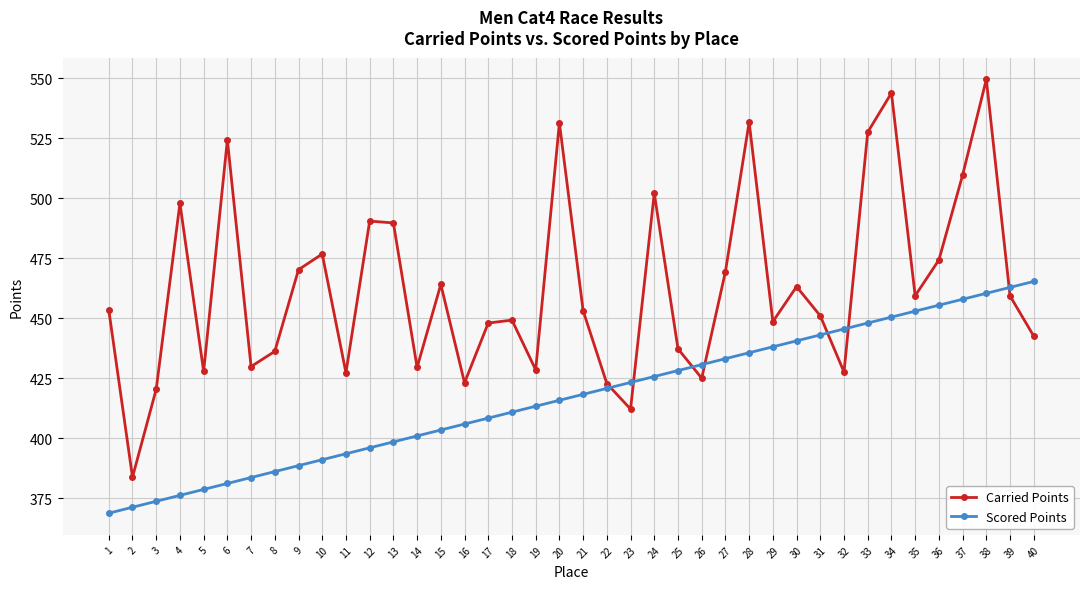

True or false: Carried Points has more than 2 interior local peaks.

True